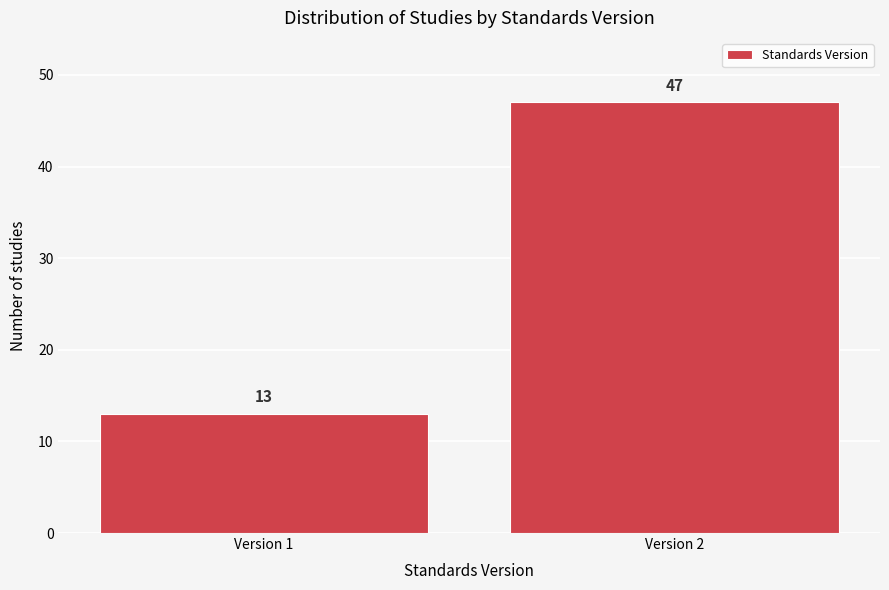

Reading right to left, list all the values displayed in this chart.

Version 2=47	Version 1=13